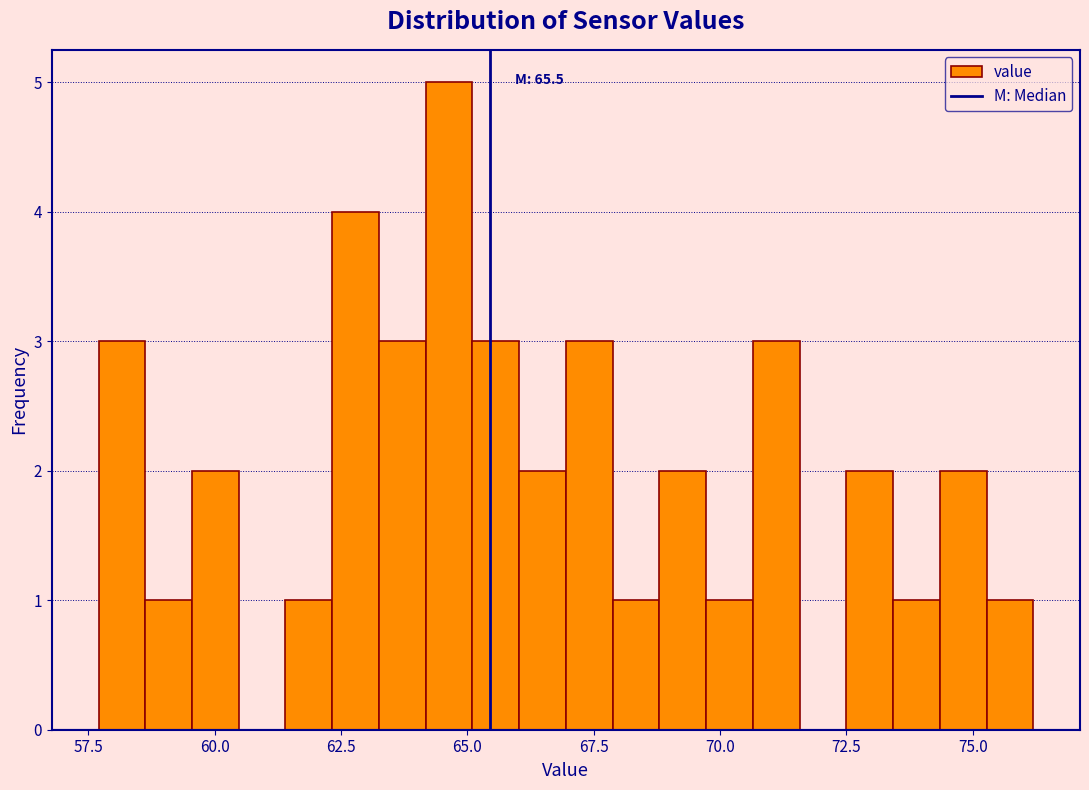

Around what value on the x-axis is the tallest bar? Give the approximate position of its centre, as read against the axis.

64.5